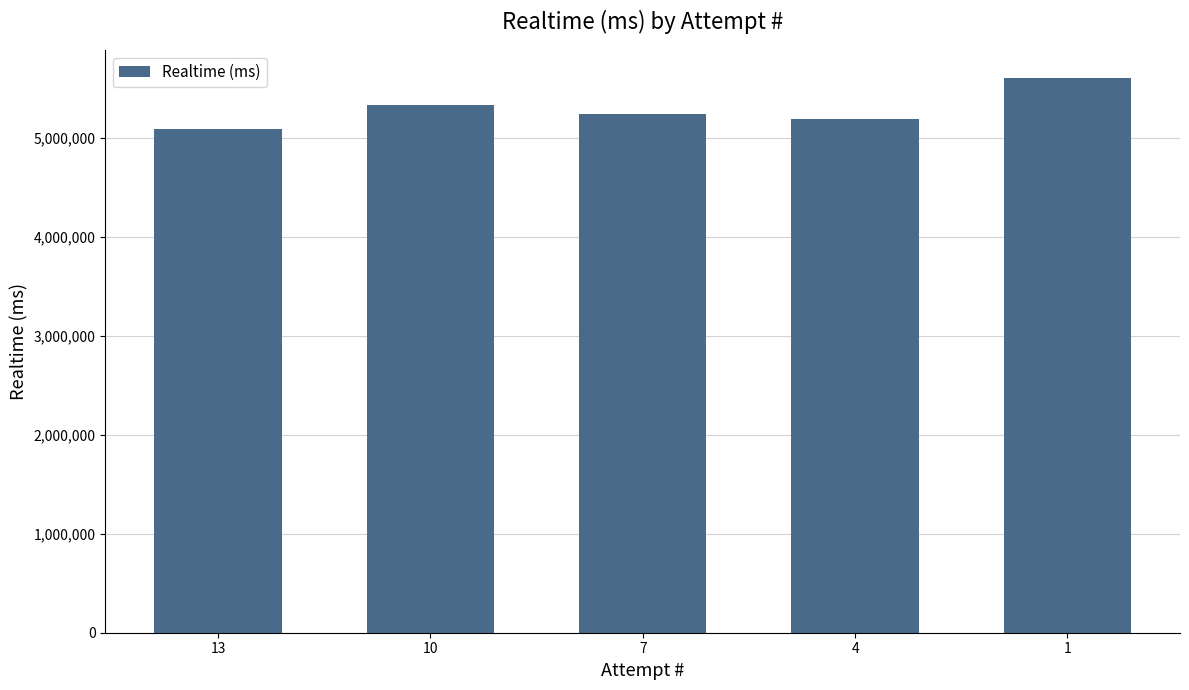

Are the bars grouped side by side (vs. stacked)?

No